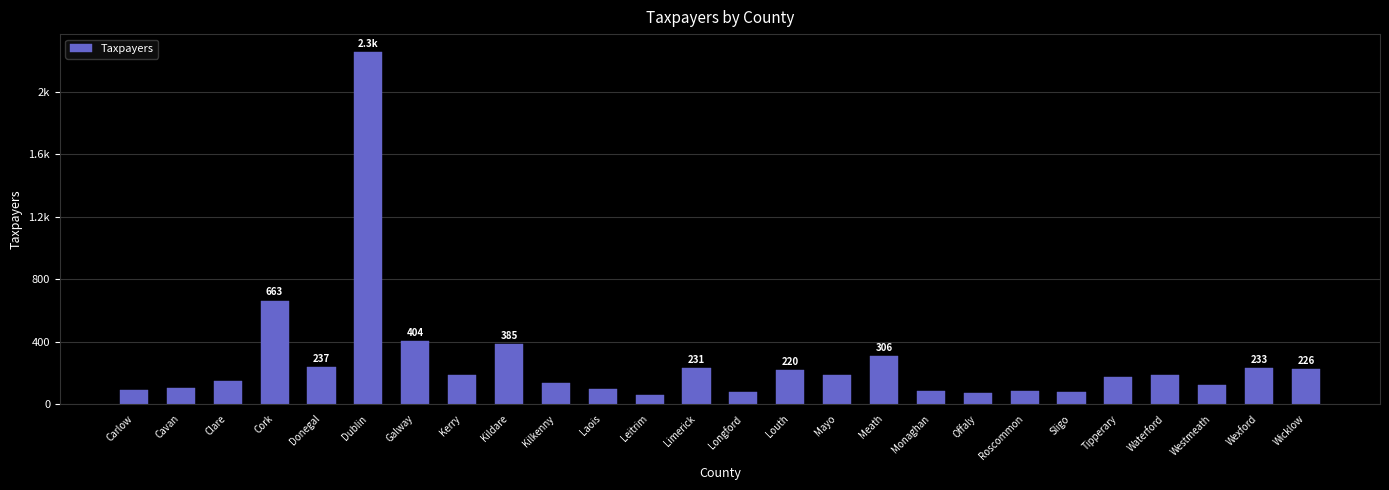

What is the ratio of the value at Mayo to the value at Dublin?

0.1